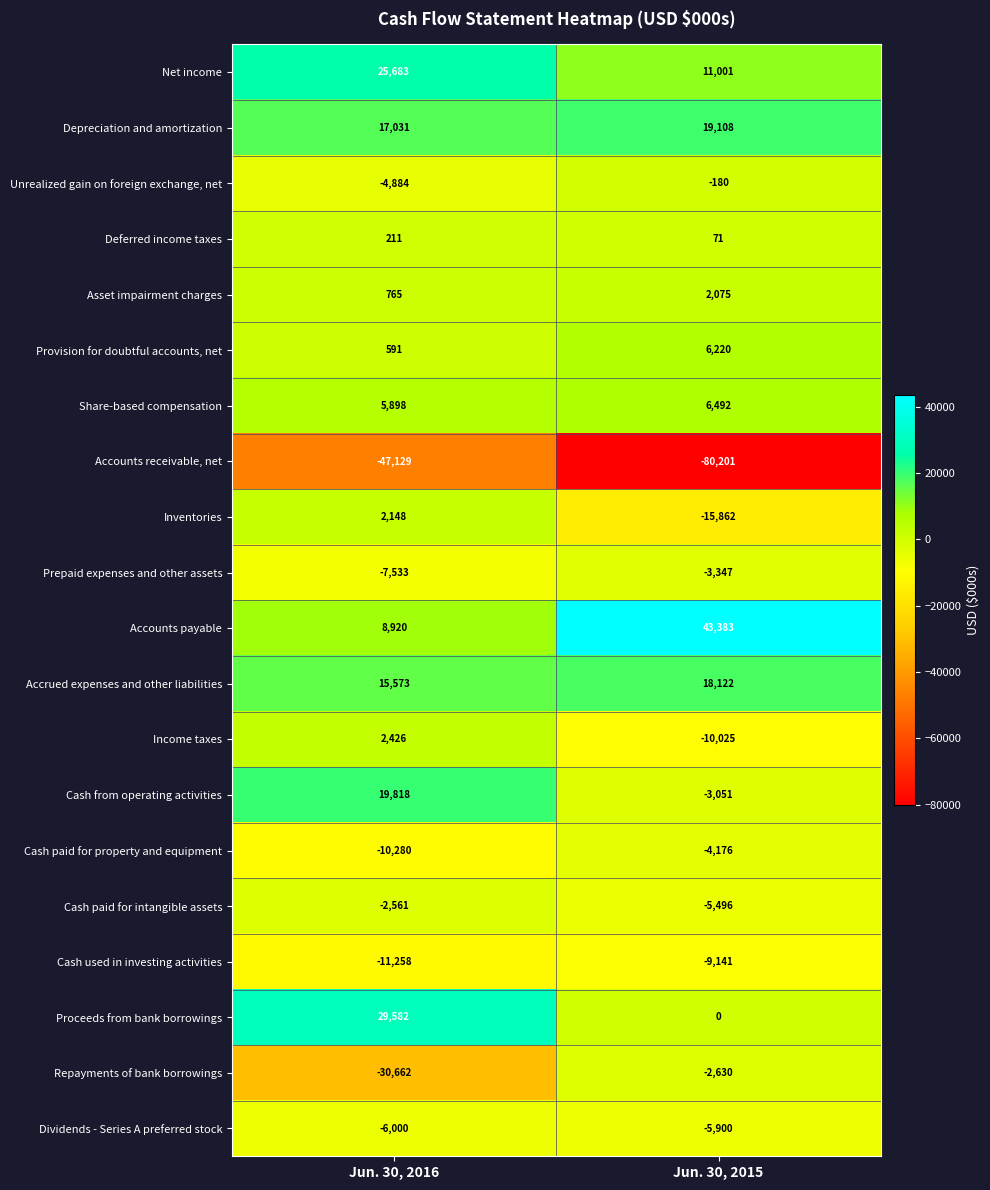

At which category is the sum across all series the highest?

Jun. 30, 2016